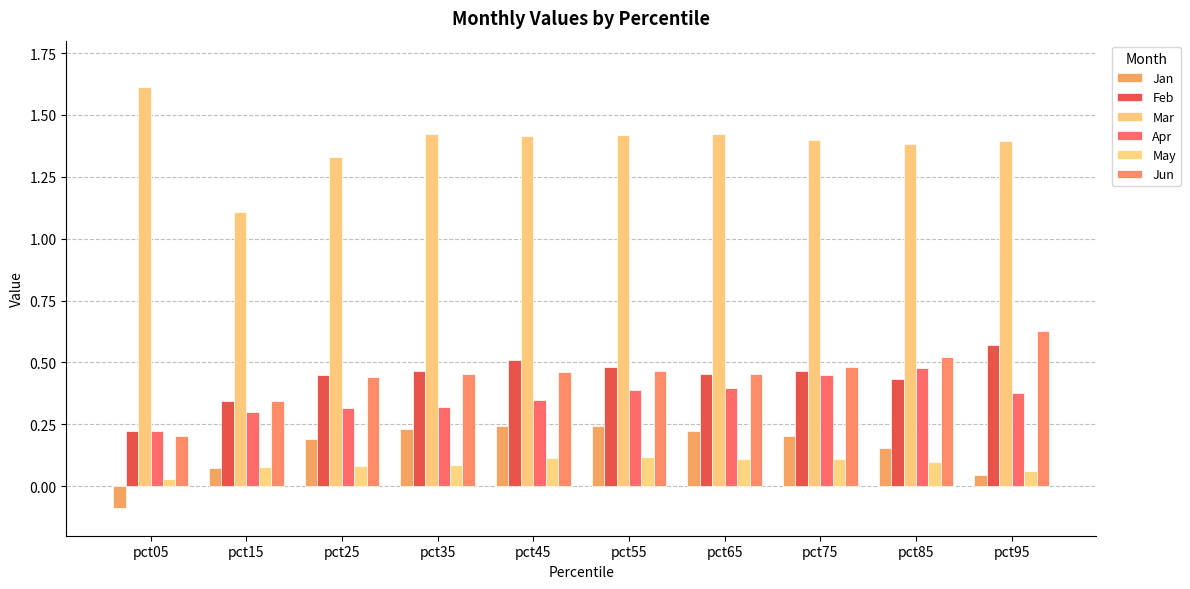

At how many categories does at least one series exceed 1?

10